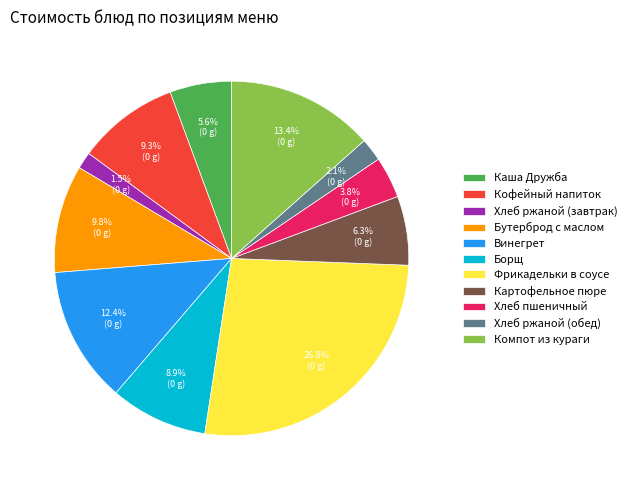

To the nearest percent, what portion does Хлеб пшеничный represent?

4%